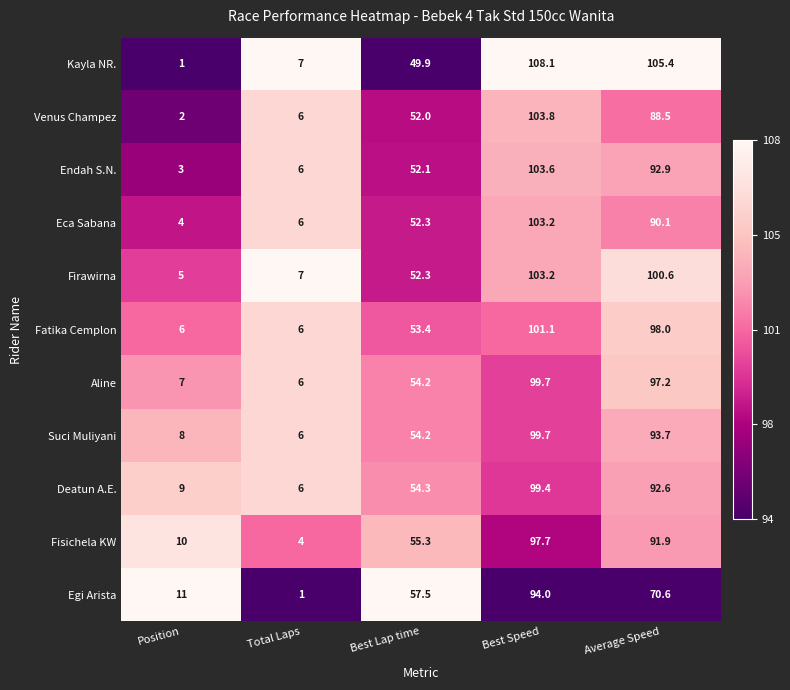

What is the minimum value for Suci Muliyani?

6.0